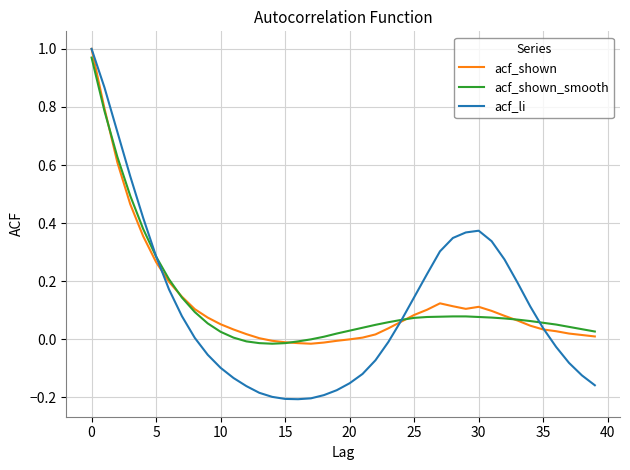

Which series has the largest range (max minus min)?

acf_li